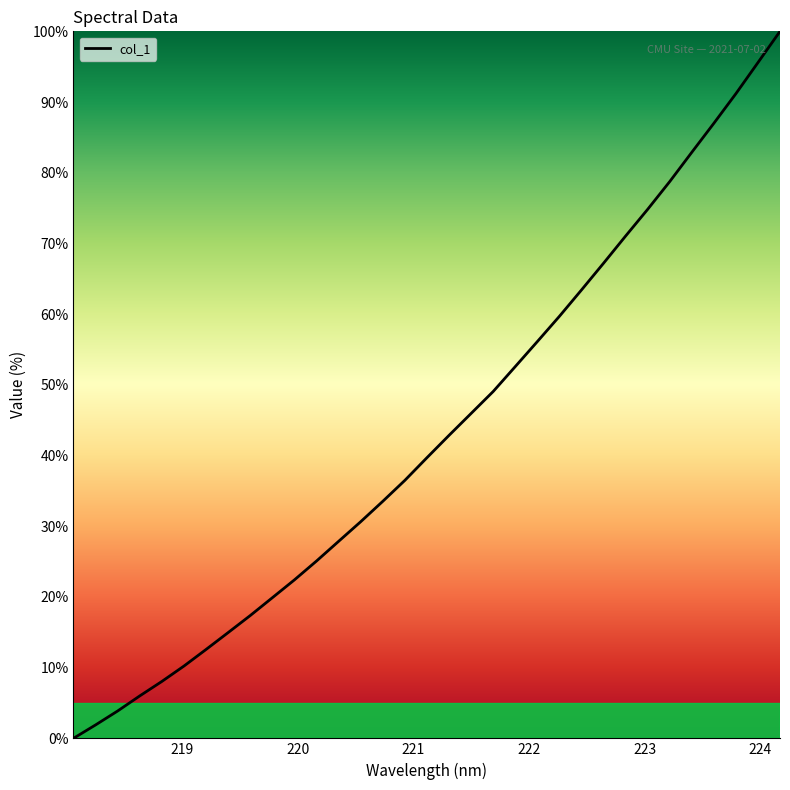

What is the greatest value displayed?

100.0